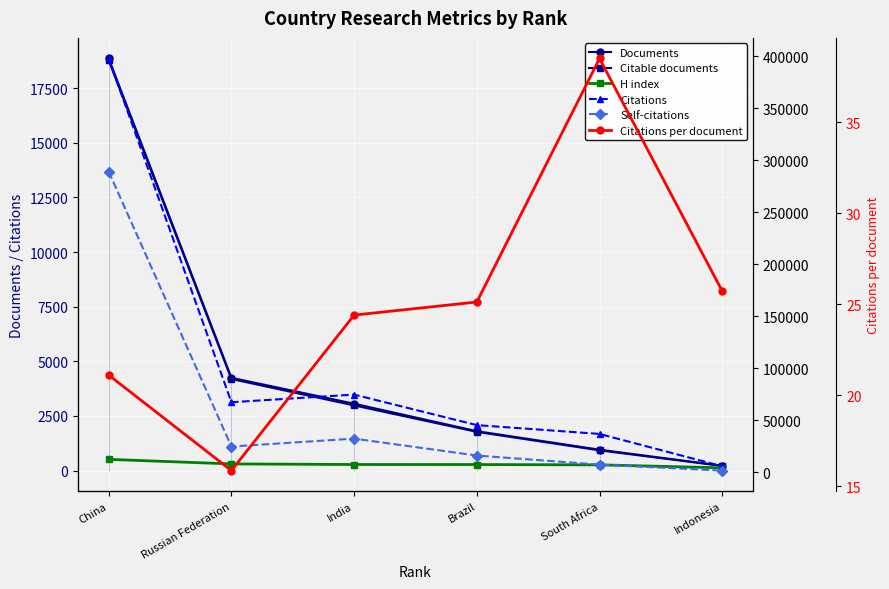

What value does the Documents series have at Brazil?

1804.0